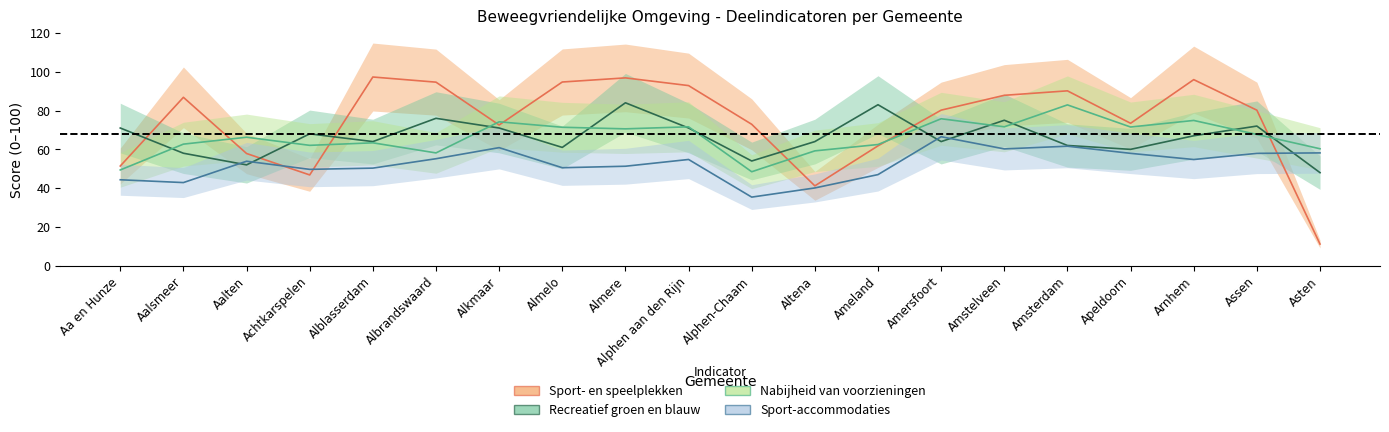

What is the difference between the maximum and second lowest values in the Sport-accommodaties series?

26.4